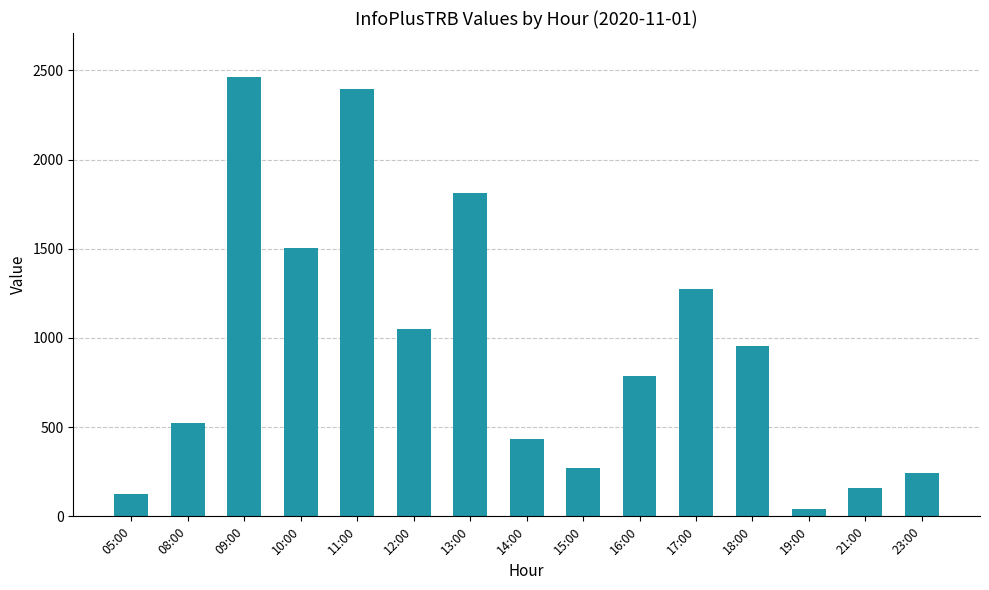

What is the difference between the maximum and minimum values?

2421